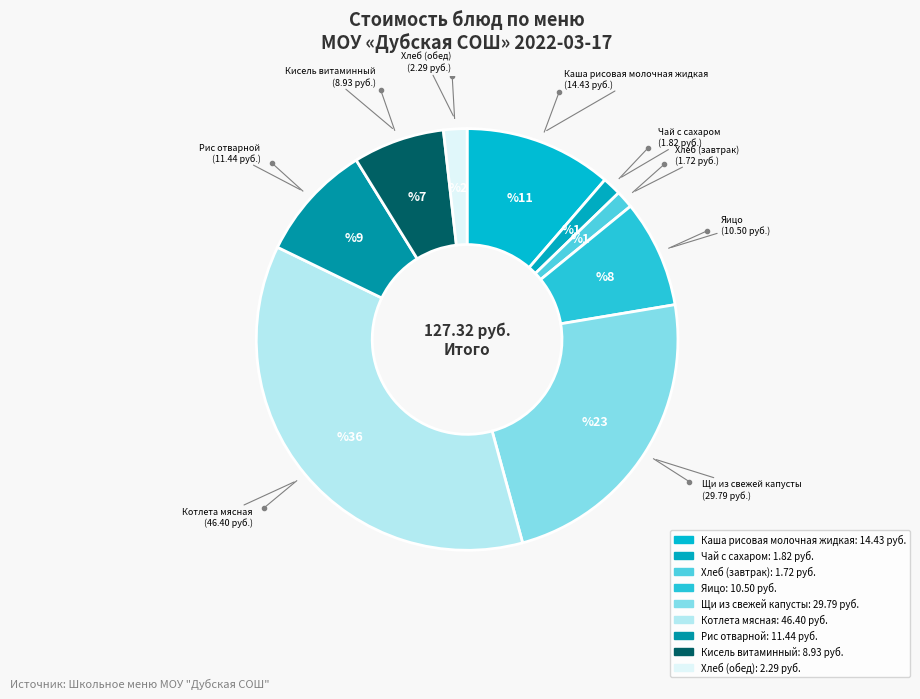

To the nearest percent, what percentage of the pie is Котлета мясная?

36%